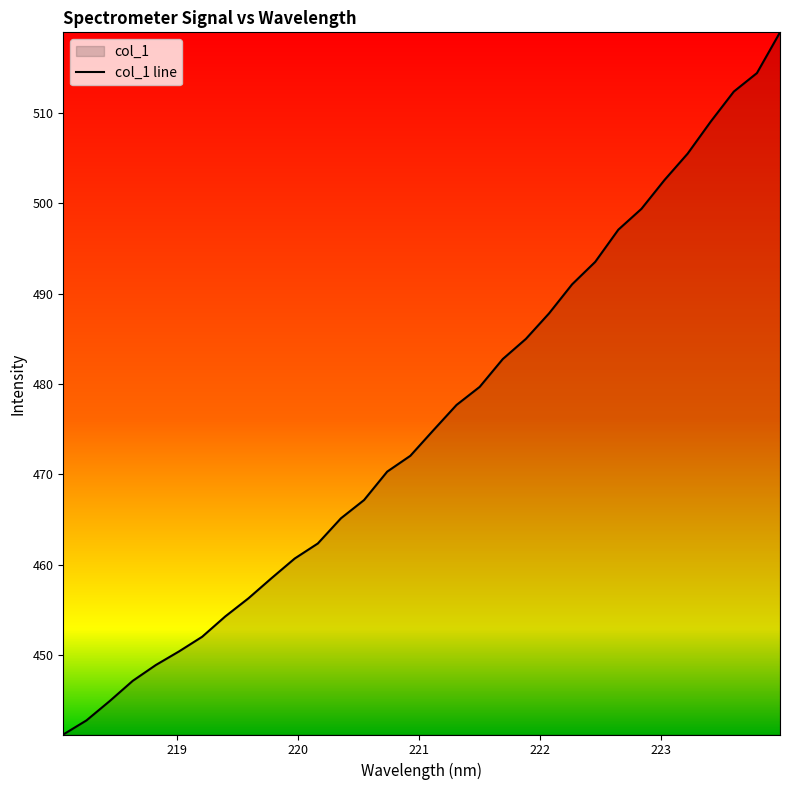

Does the chart display data point markers on the line(s)?

No